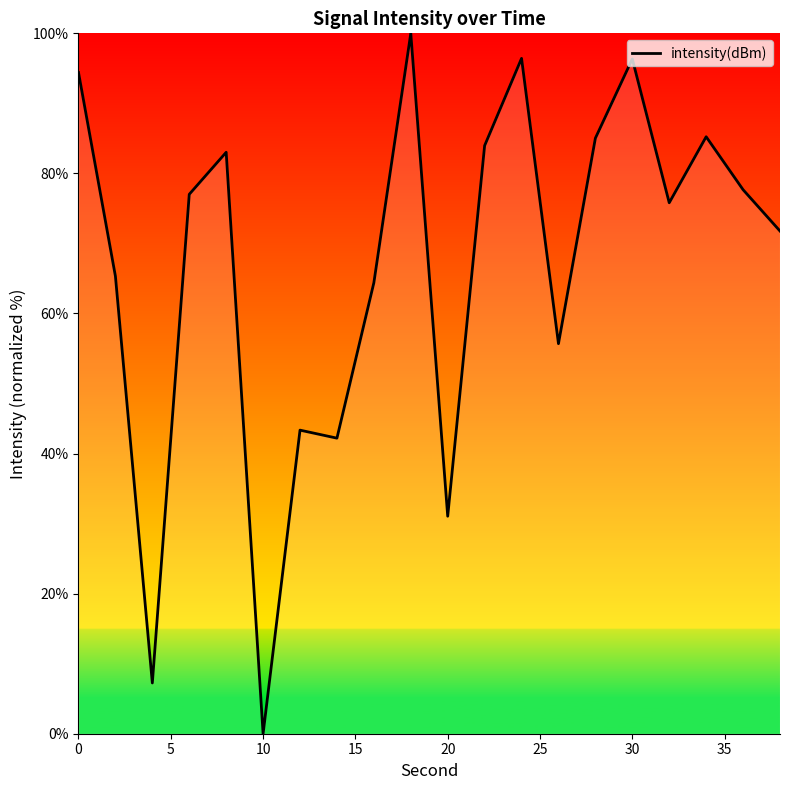

What is the greatest value displayed?

100.0